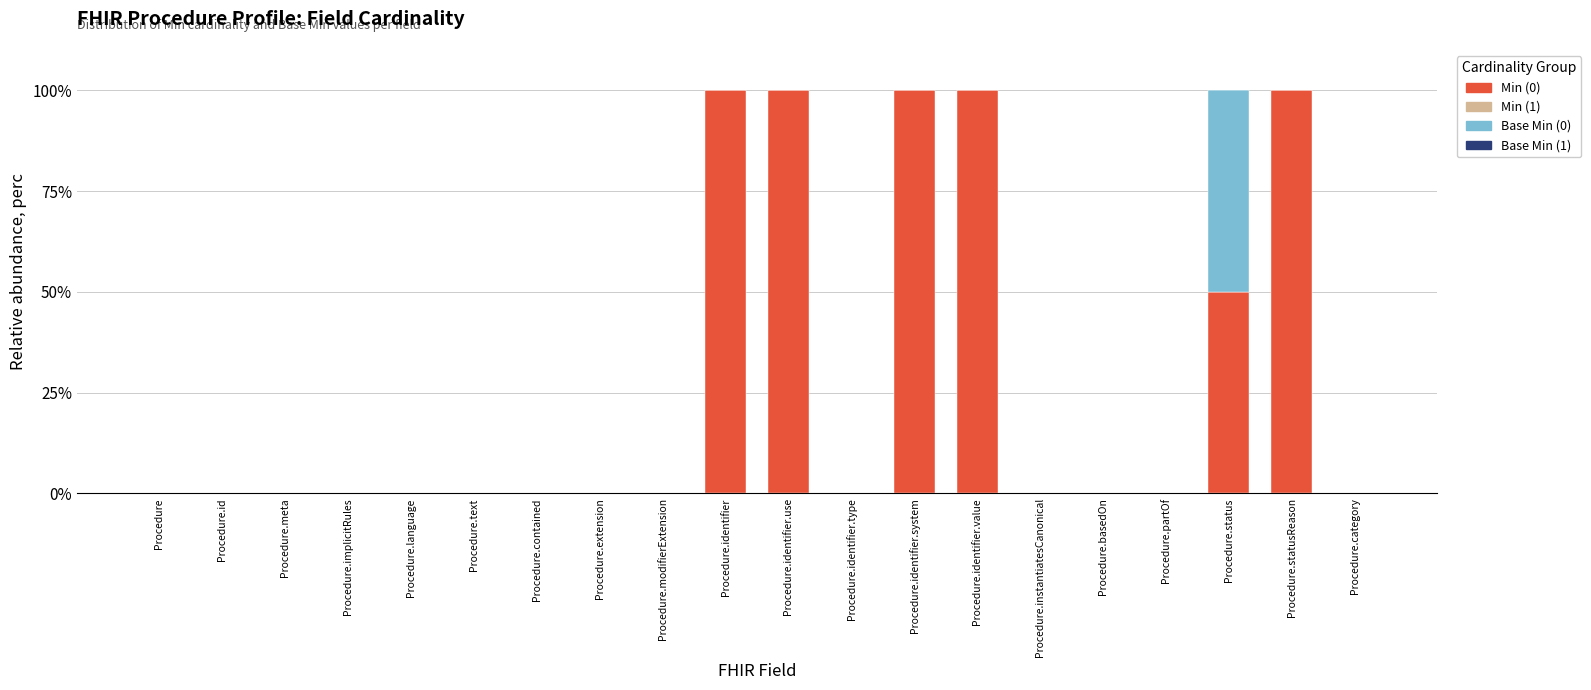

The value of Min (0) at Procedure is 55. True or false?

False